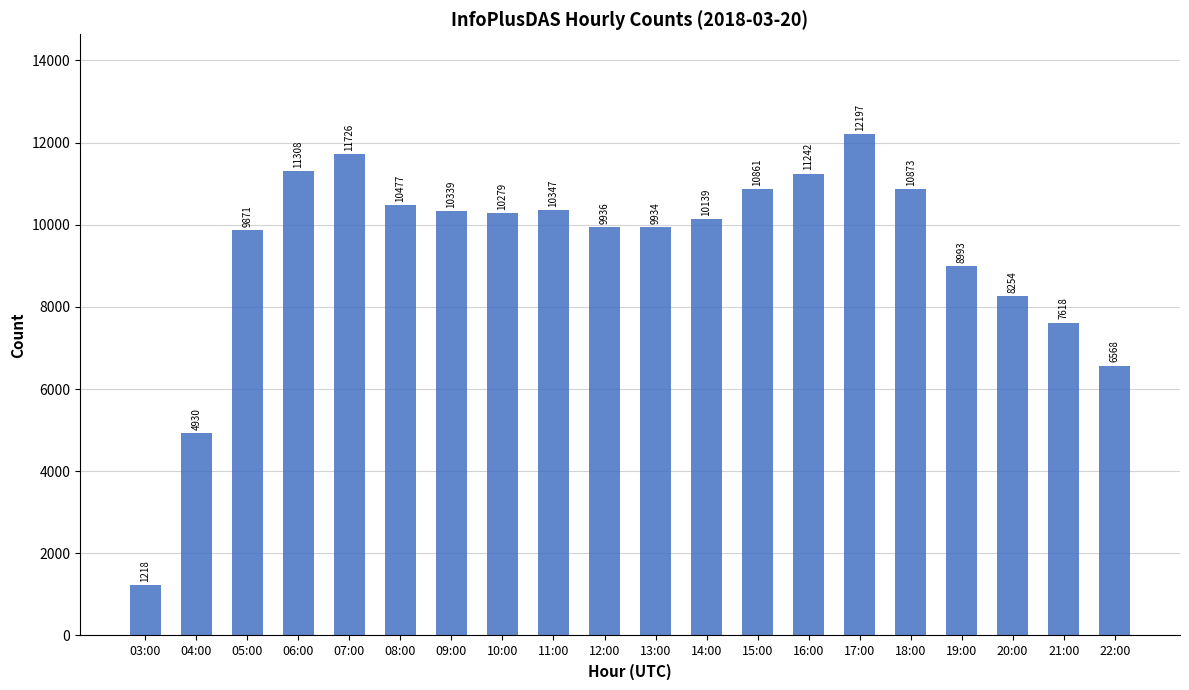

Are the bars grouped side by side (vs. stacked)?

No